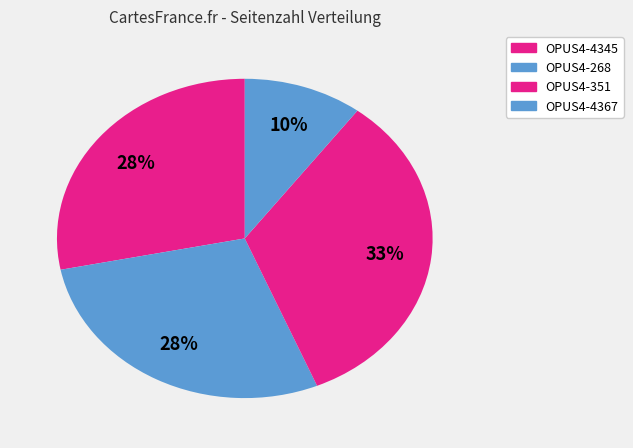

How many slices are in this pie chart?

4